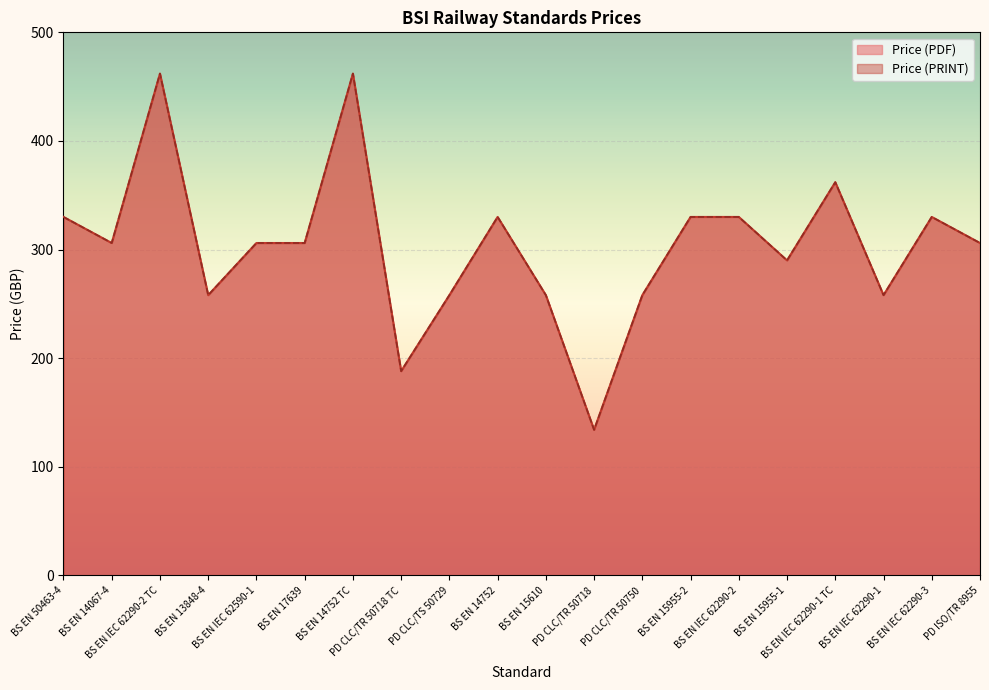

At which category does Price (PRINT) reach its first local valley?

BS EN 14067-4